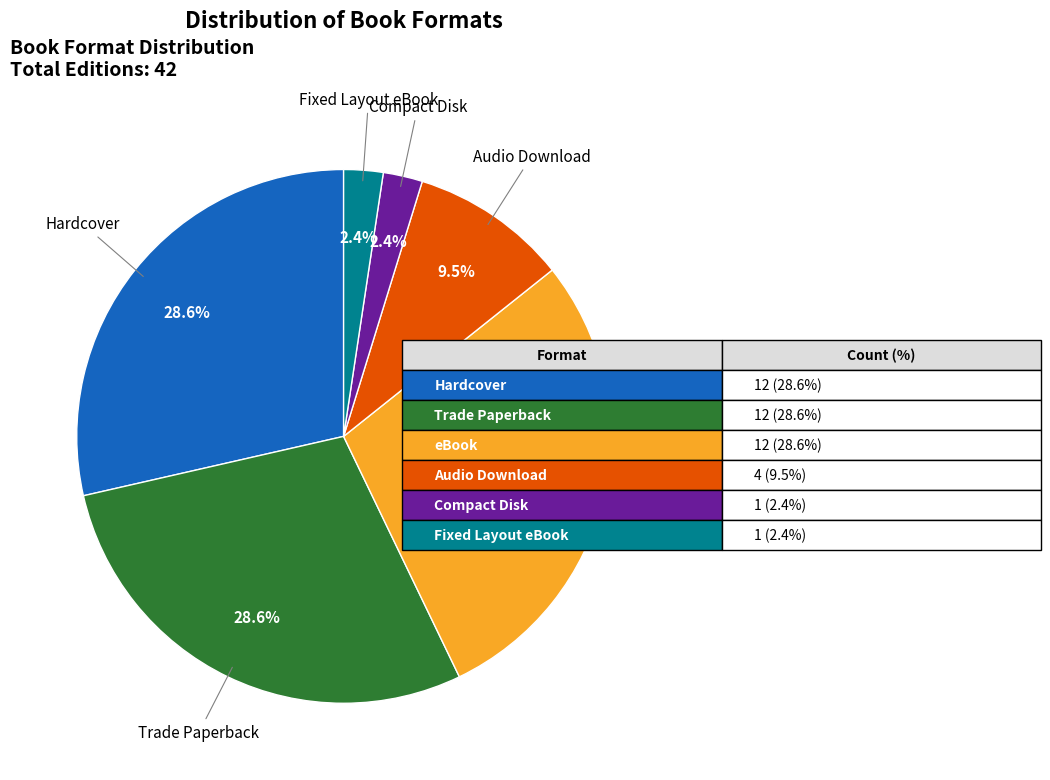

How many slices are in this pie chart?

6